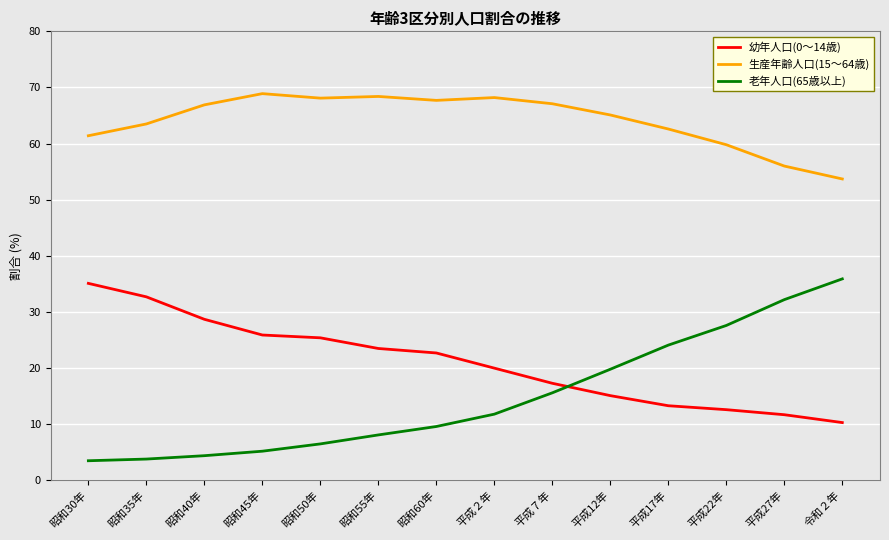

At 昭和55年, list the series in order from smallest to largest.

老年人口(65歳以上), 幼年人口(0～14歳), 生産年齢人口(15～64歳)